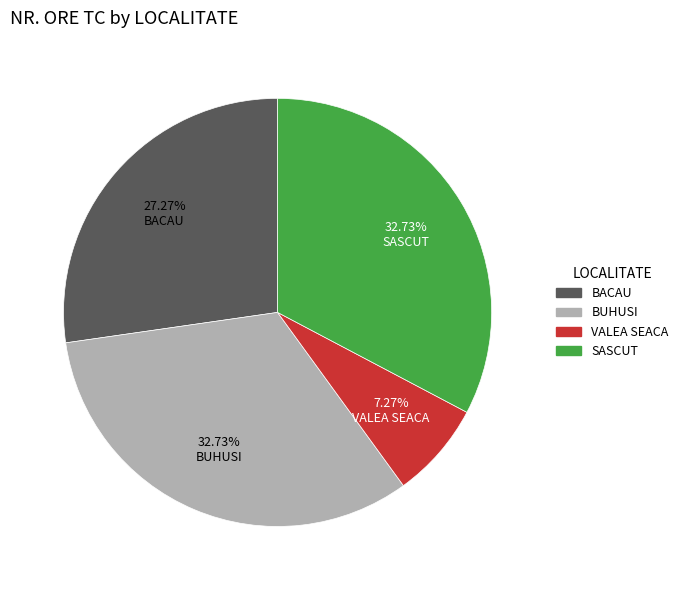

What is the ratio of the value at BUHUSI to the value at BACAU?

1.2